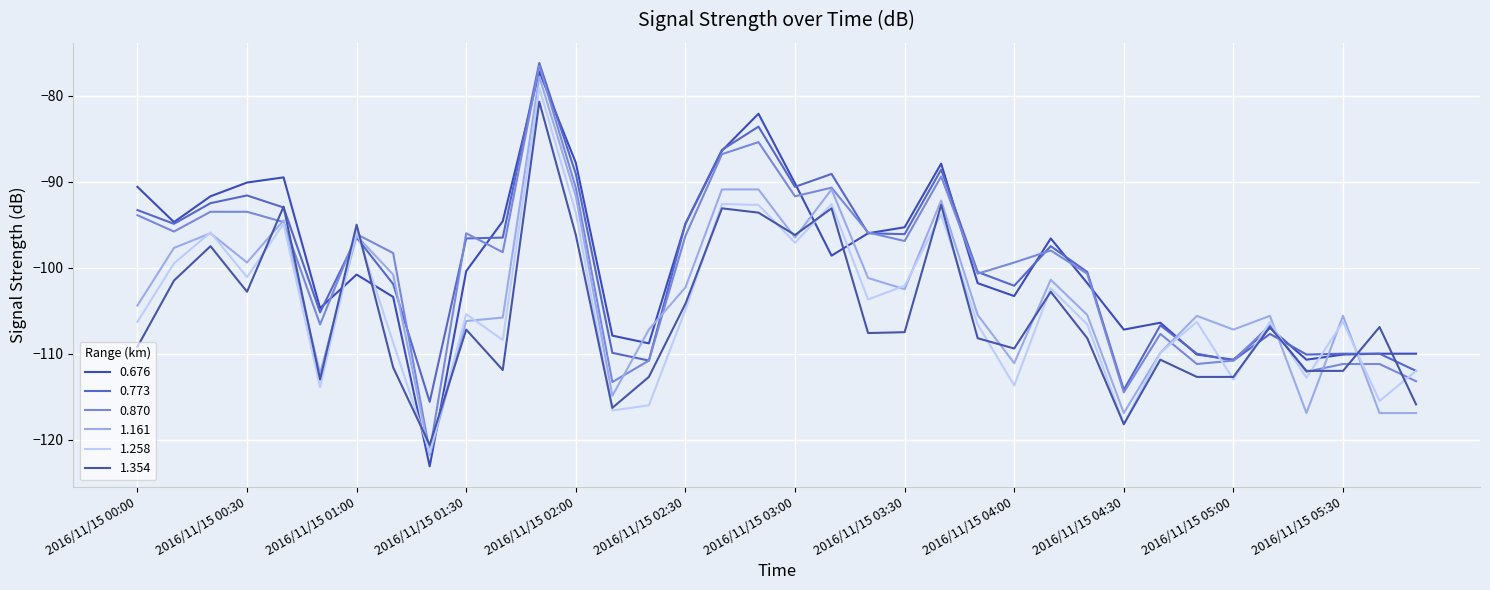

What is the label of the 3rd point from the right?

2016/11/15 05:30